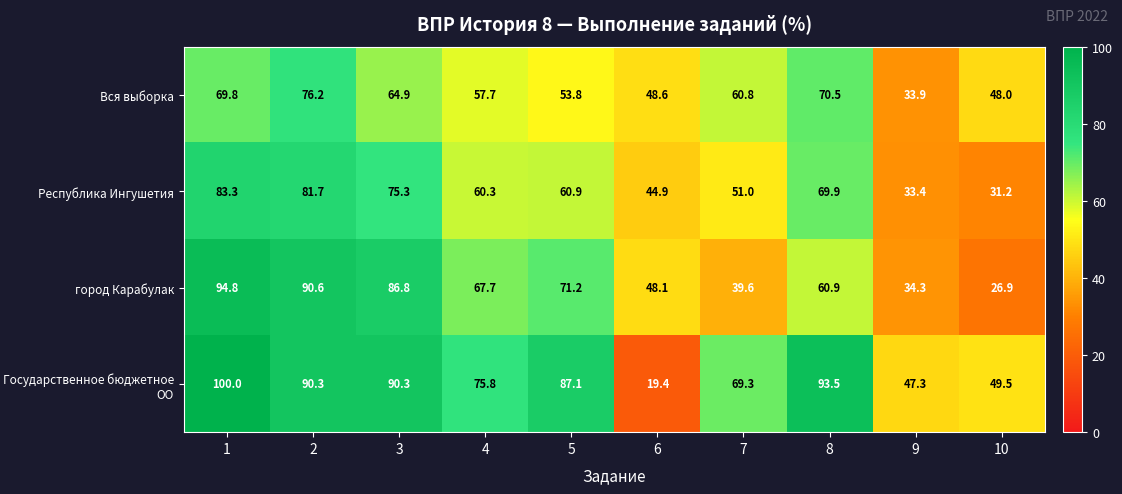

How many data points does each series have?

10